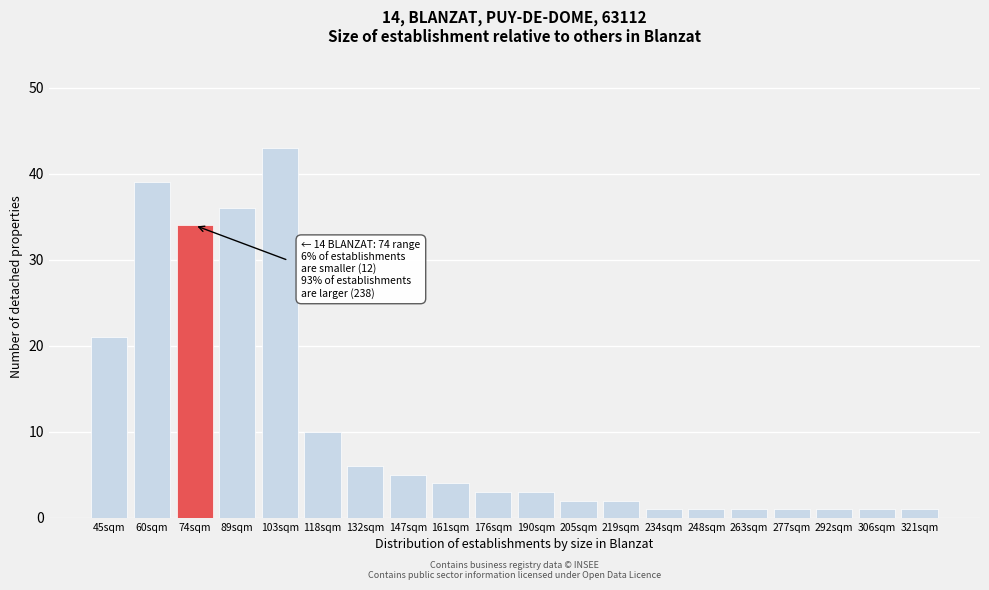

Reading right to left, what are all the values shown in this chart?

321sqm=1	306sqm=1	292sqm=1	277sqm=1	263sqm=1	248sqm=1	234sqm=1	219sqm=2	205sqm=2	190sqm=3	176sqm=3	161sqm=4	147sqm=5	132sqm=6	118sqm=10	103sqm=43	89sqm=36	74sqm=34	60sqm=39	45sqm=21